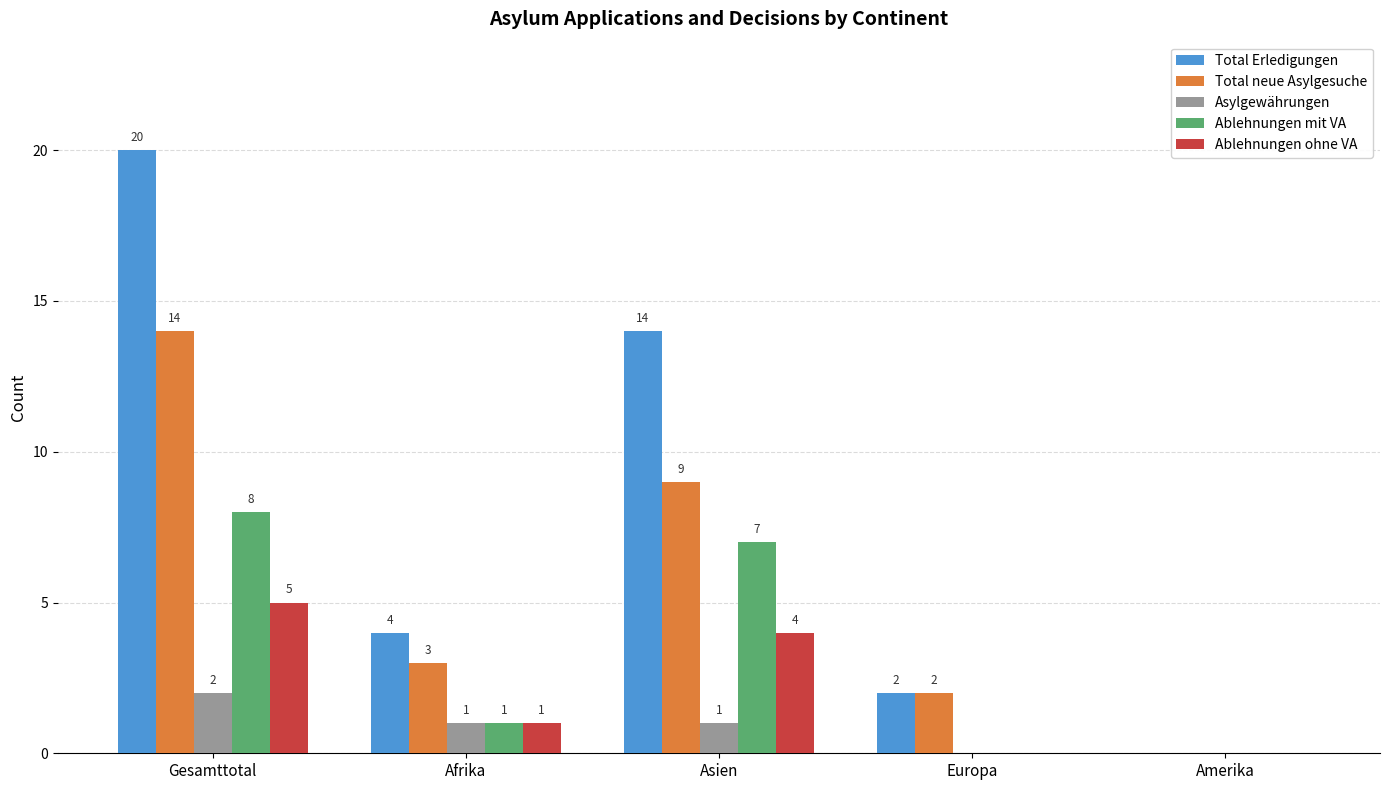

Where does the Total neue Asylgesuche series first go above 3?

Gesamttotal